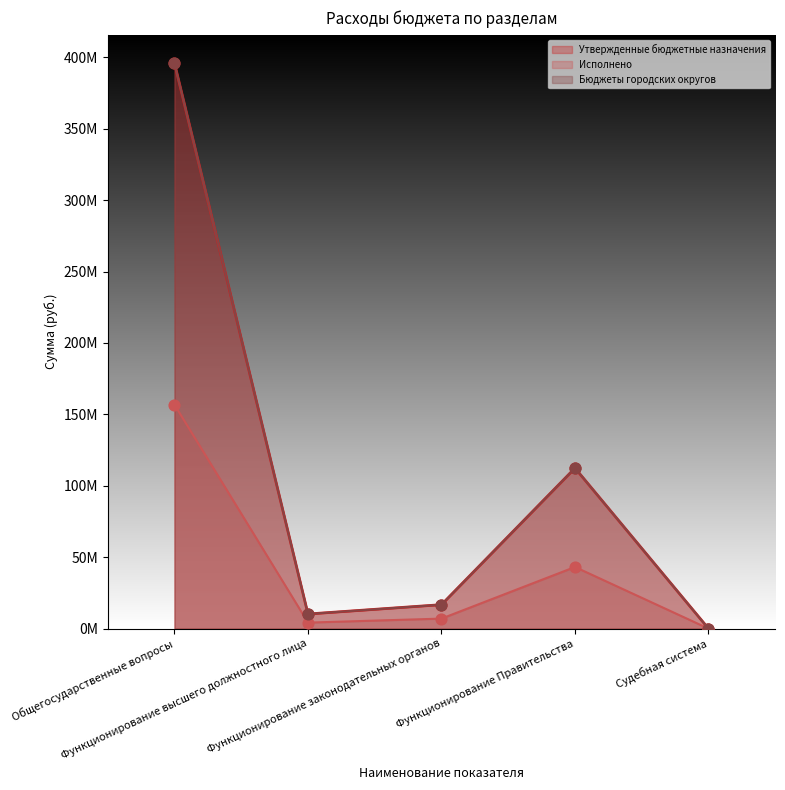

Which series reaches the maximum Y coordinate?

Утвержденные бюджетные назначения